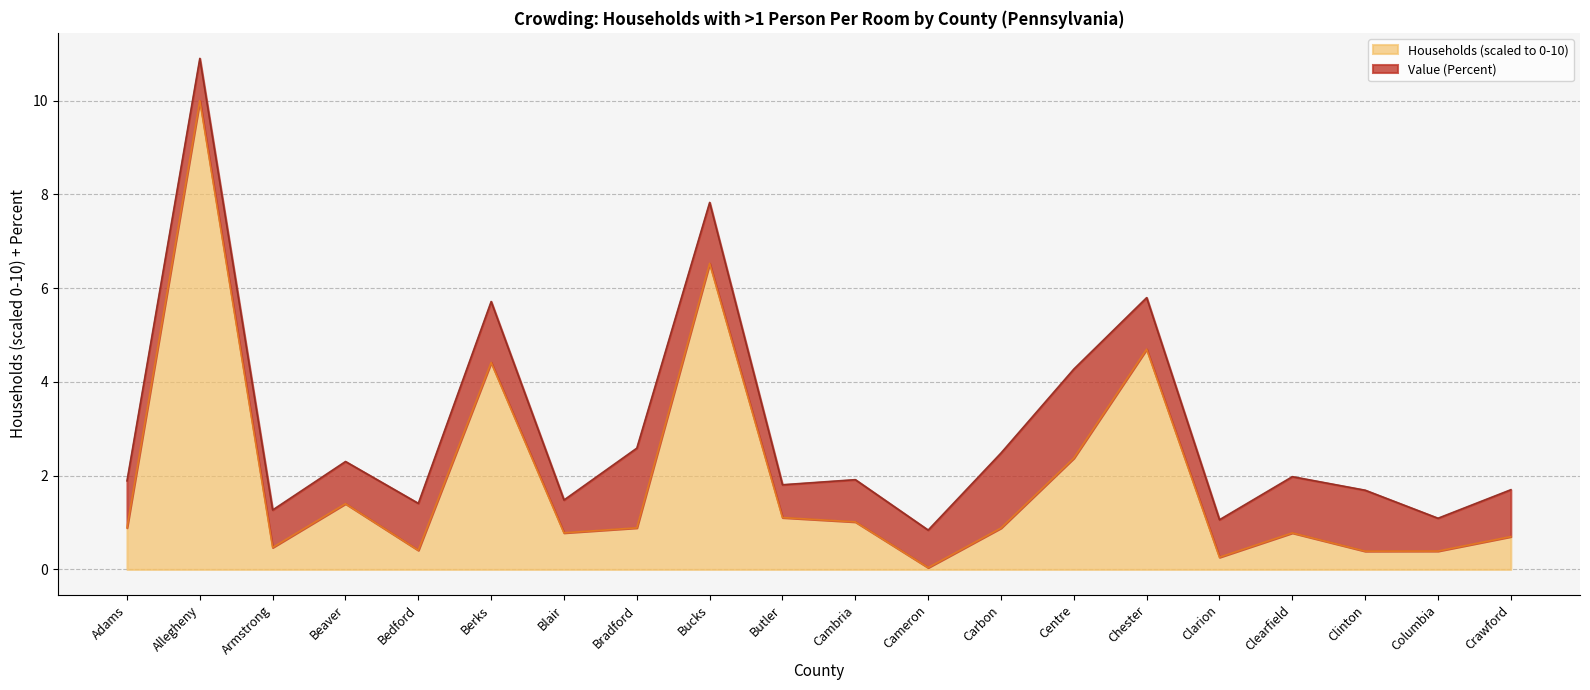

Rank the categories by value from highest to lowest.

Allegheny, Bucks, Chester, Berks, Centre, Beaver, Butler, Cambria, Adams, Bradford, Carbon, Blair, Clearfield, Crawford, Armstrong, Bedford, Columbia, Clinton, Clarion, Cameron